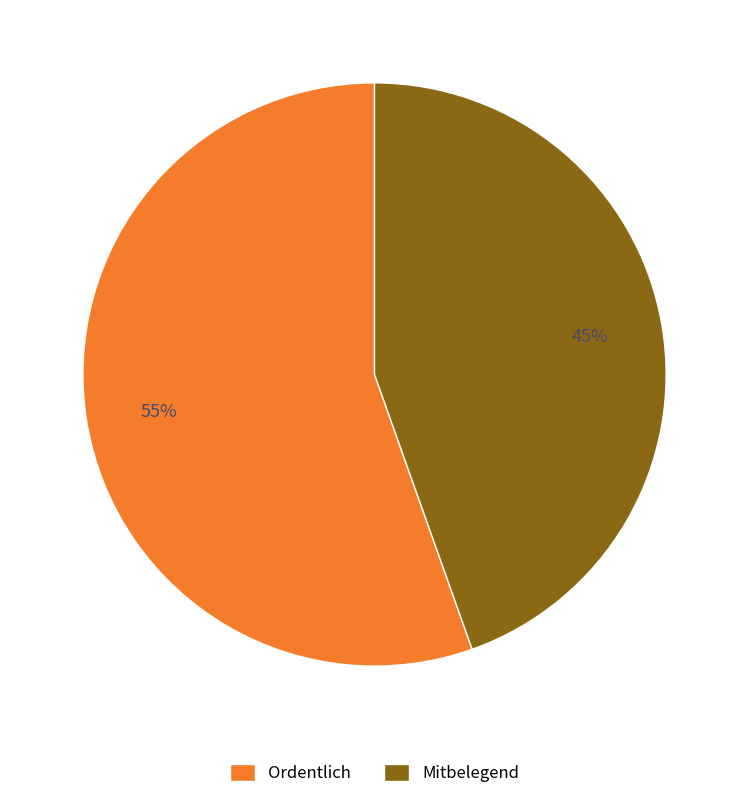

Rank the categories by value from lowest to highest.

Mitbelegend, Ordentlich